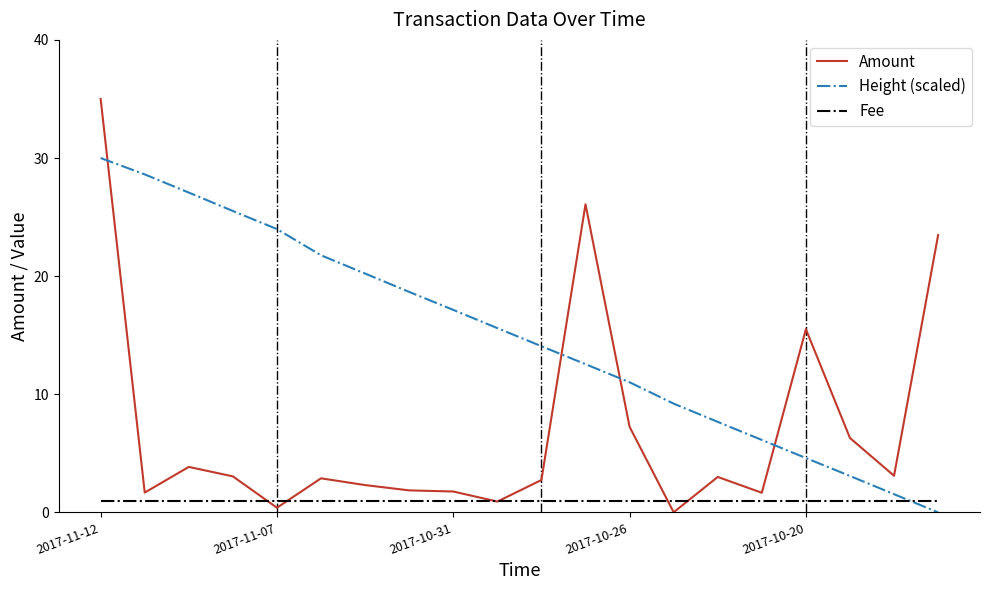

Which series has the largest total across all categories?

Height (scaled)